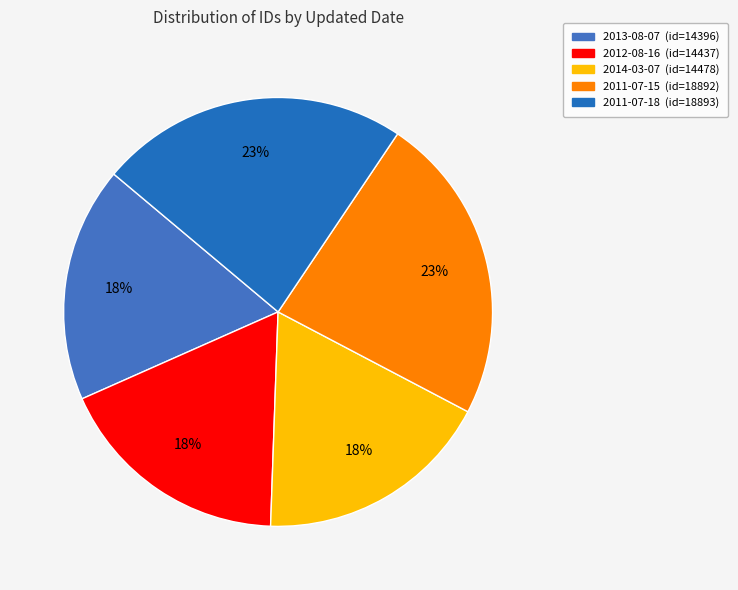

How many segments does this pie chart have?

5